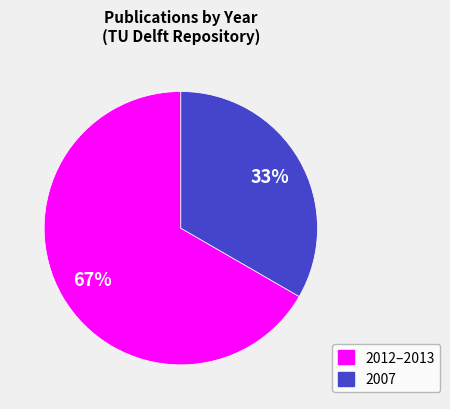

Does any single category account for the majority?

Yes